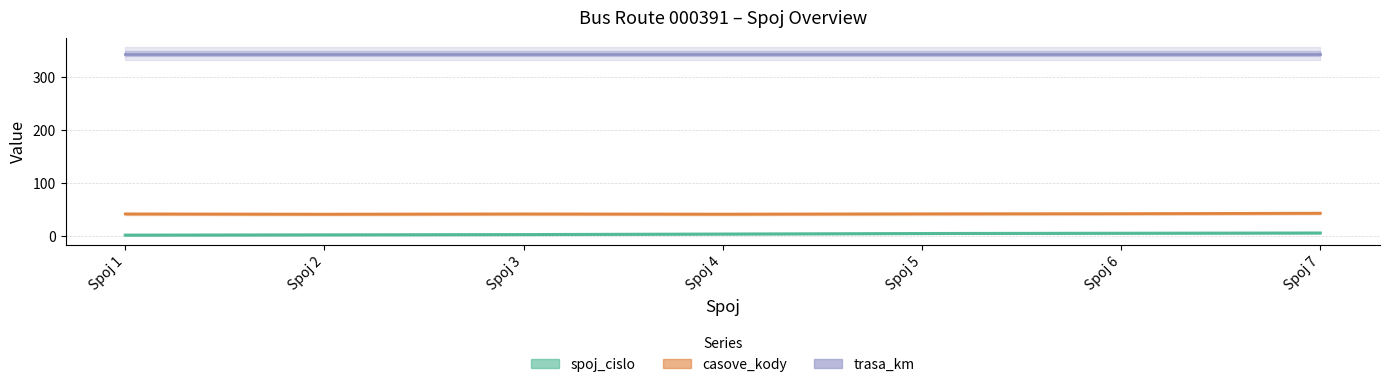

True or false: spoj_cislo has a value of 3 at Spoj 7.

False